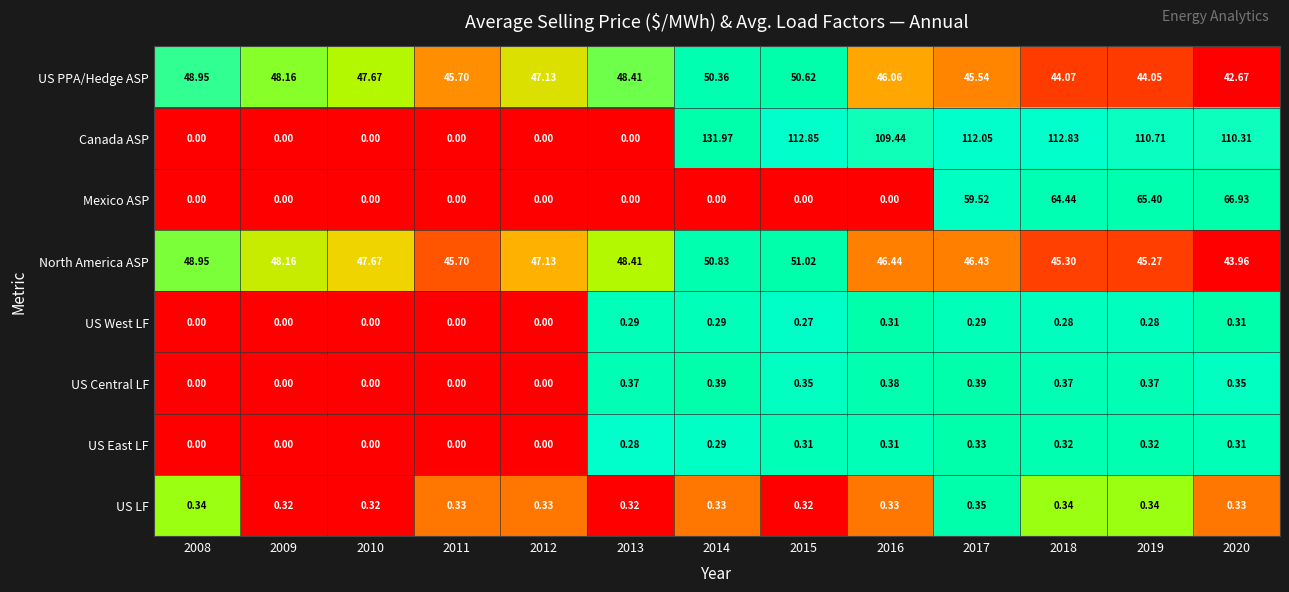

What is the total value across all series at 2010?

95.7